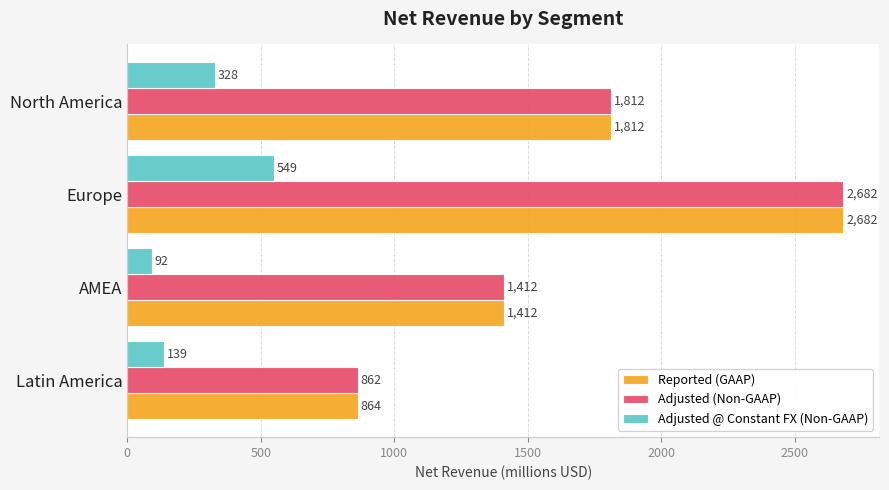

Is the value of Reported (GAAP) at Latin America greater than the value of Adjusted @ Constant FX (Non-GAAP) at Europe?

Yes